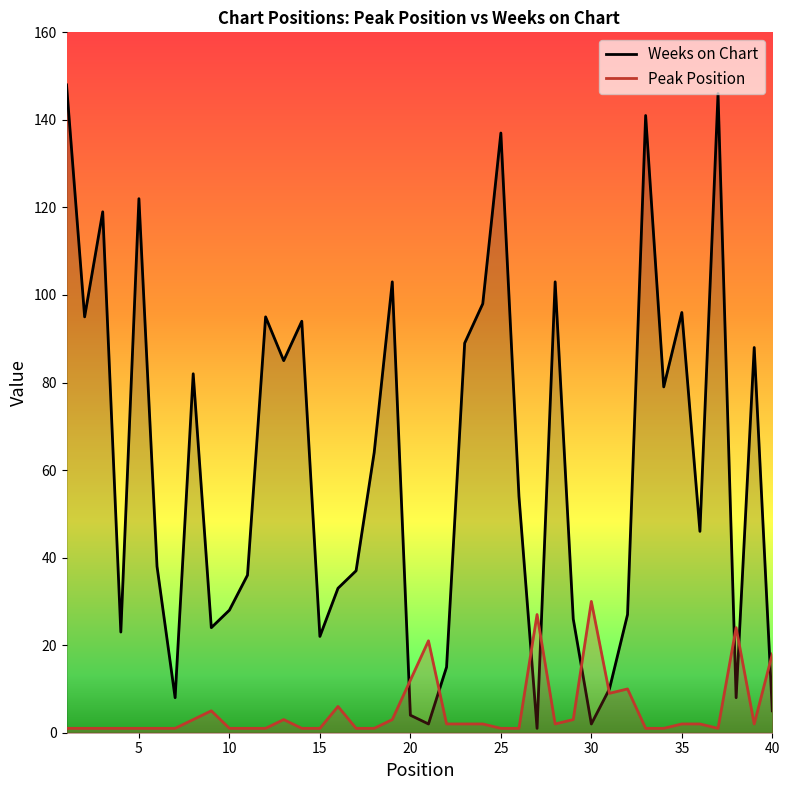

What is the minimum value shown in the chart?

1